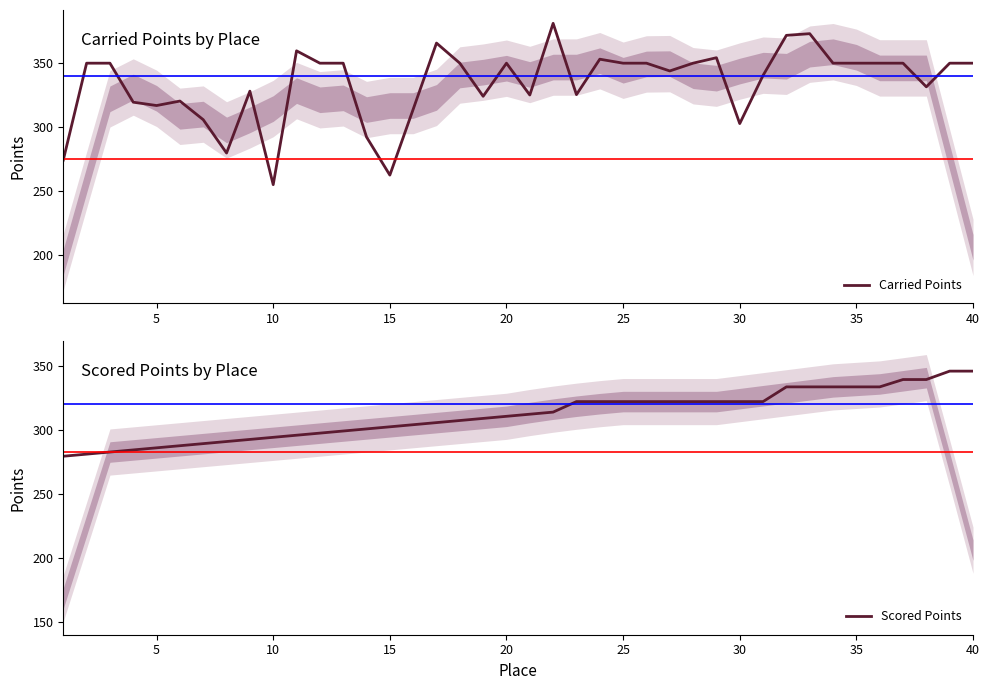

What is the difference between the maximum and second lowest values in the Scored Points series?

64.8